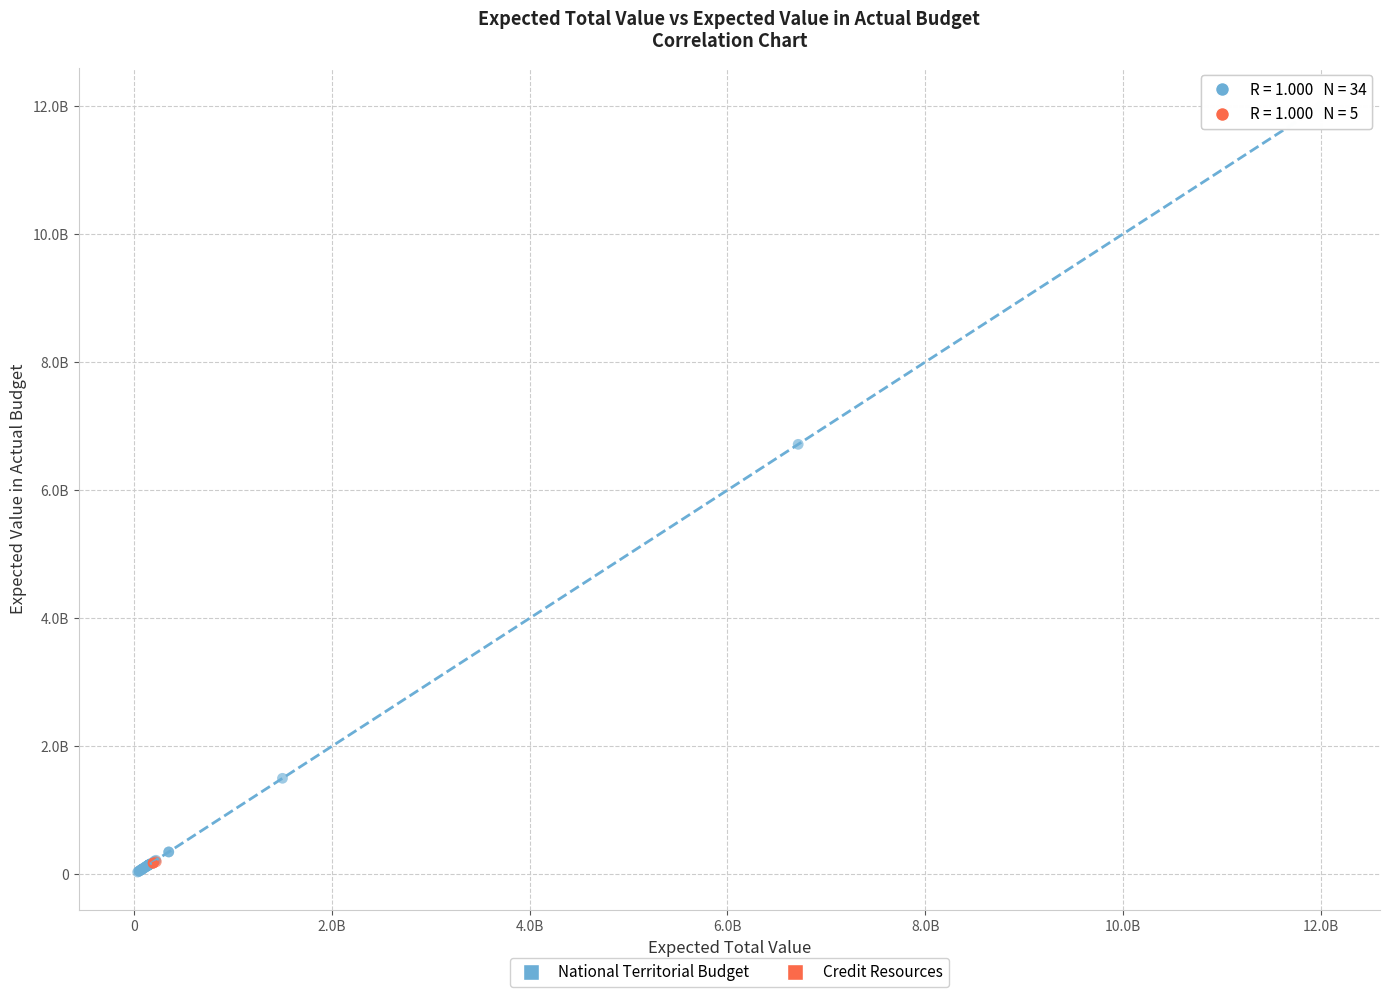

Which series reaches the minimum Y coordinate?

National Territorial Budget